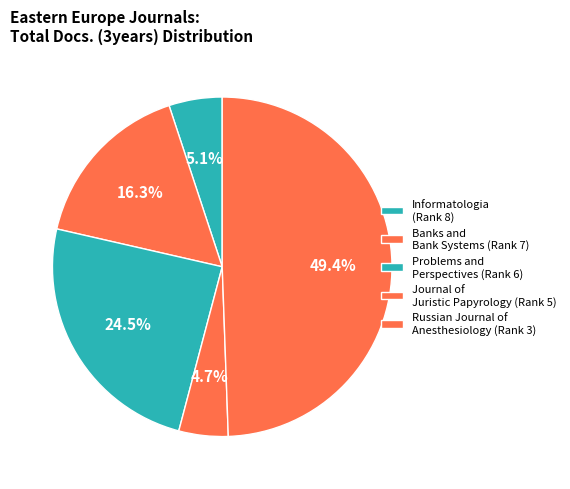

How many segments does this pie chart have?

5